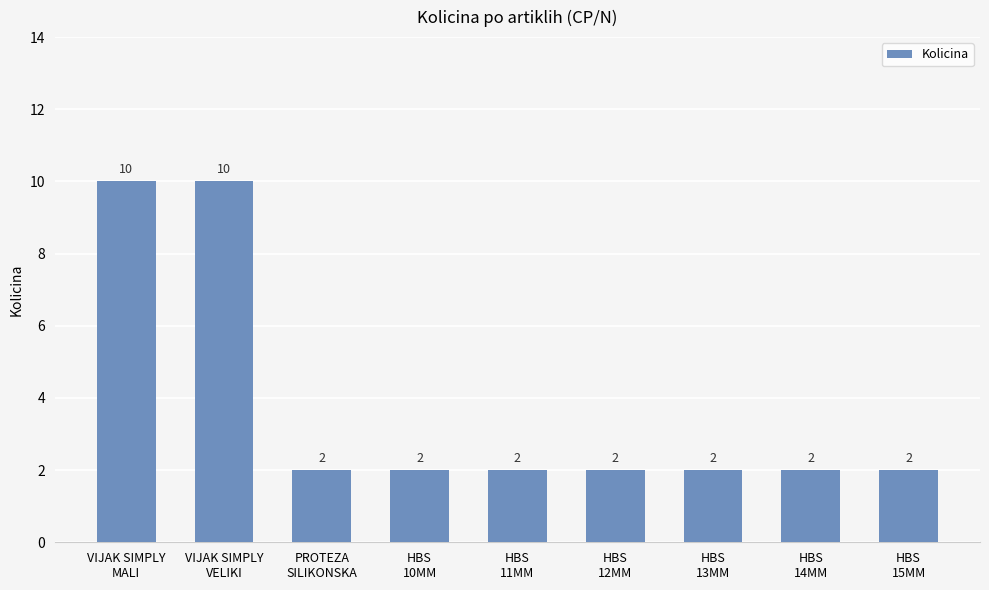

What is the difference between the second highest and second lowest values?

8